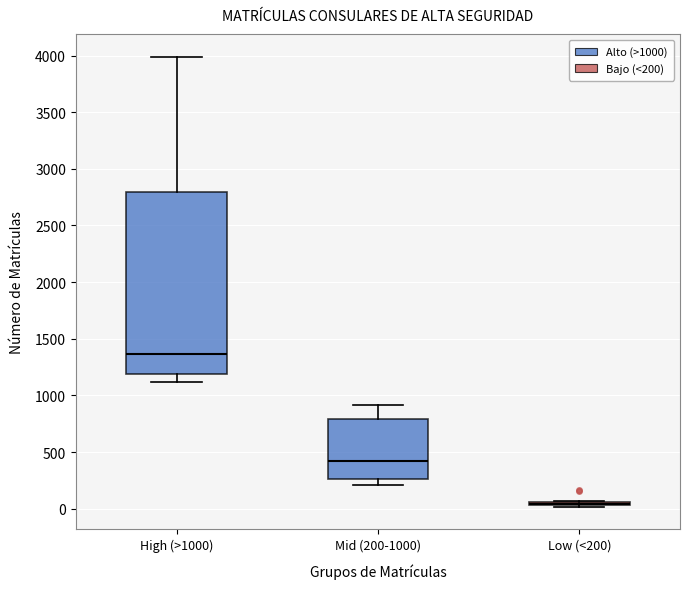

Reading left to right, read every box against the y-axis: the position of its median line, the range the box covers, and the ends of its whiskers. The values are not printed on the chart, so give them approximately, as read against the axis.

High (>1000): median 1350, box 1200 to 2800, whiskers 1100 to 4000
Mid (200-1000): median 450, box 250 to 800, whiskers 200 to 900
Low (<200): box collapsed to a line at 50, whiskers 0 to 50